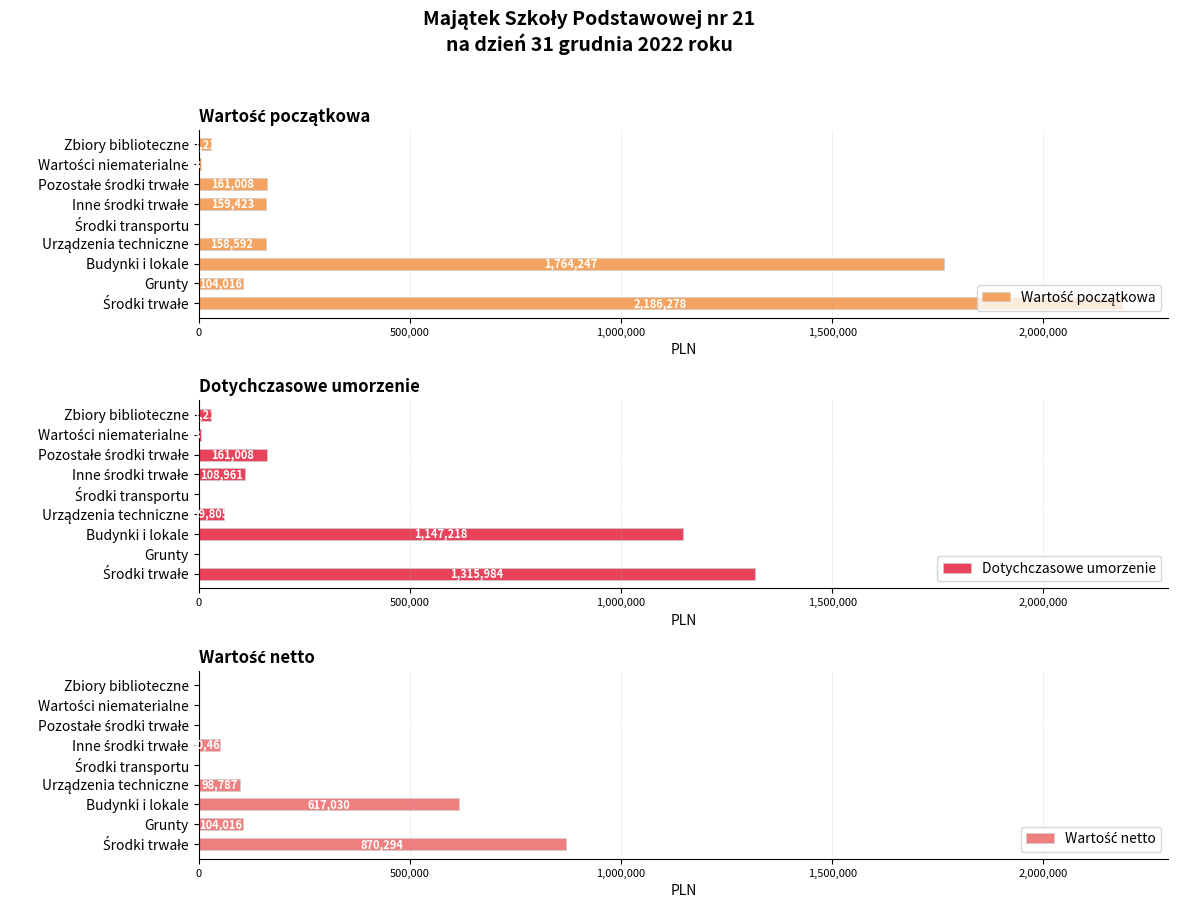

What is the highest value of the Dotychczasowe umorzenie series?

1315983.7